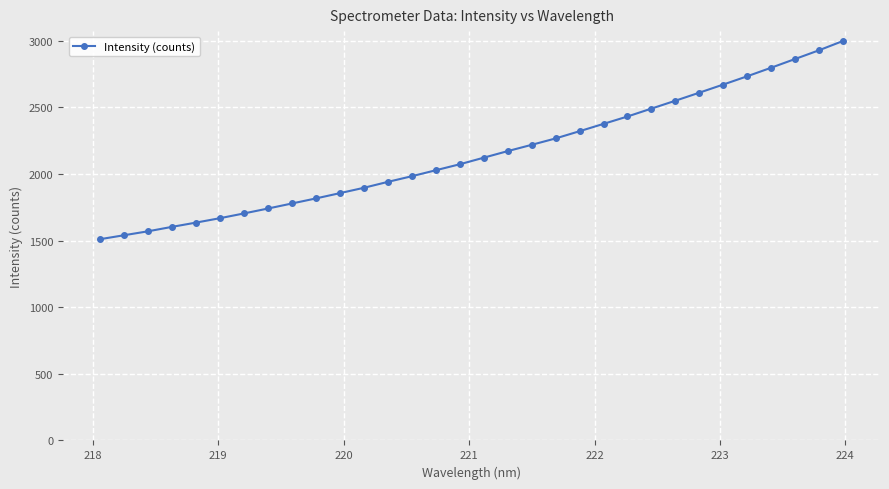

What is the maximum value shown in the chart?

2998.6